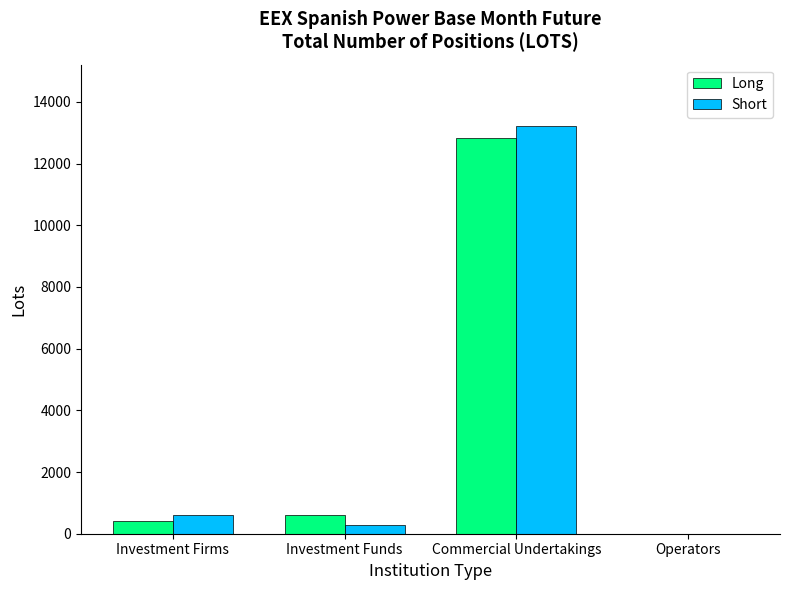

Which series changed the most between Commercial Undertakings and Operators?

Short